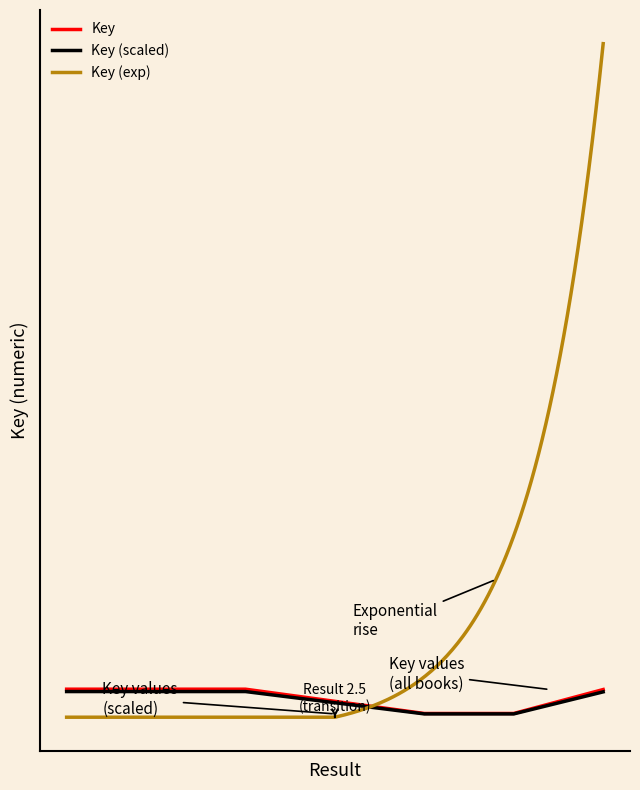

What is the maximum value shown in the chart?

407286897